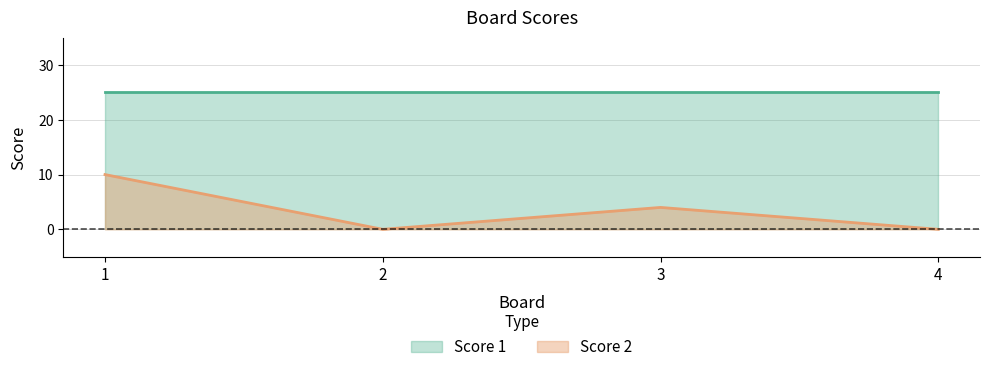

List the labels in order of value, largest first.

1, 3, 2, 4